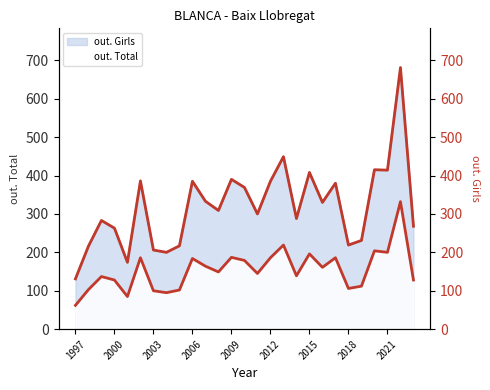

Reading right to left, transcribe all the data shown in this chart.

268	681	414	415	231	219	380	330	408	288	449	385	300	369	390	309	333	385	217	200	206	386	174	263	283	216	131